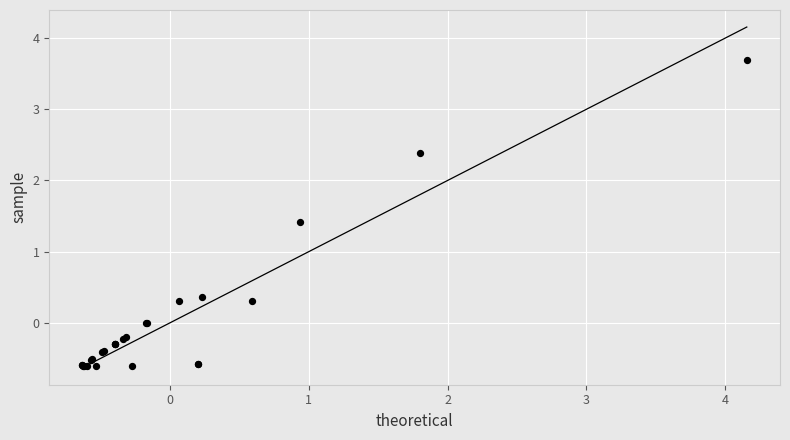

What Y value in the scatter plot is closest to 1?

1.4